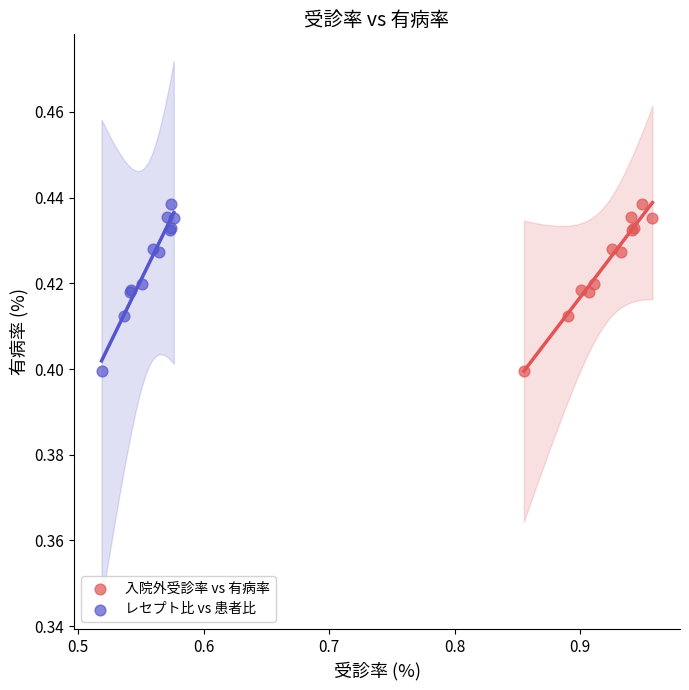

Which series has the largest Y range (max minus min)?

レセプト比 vs 患者比